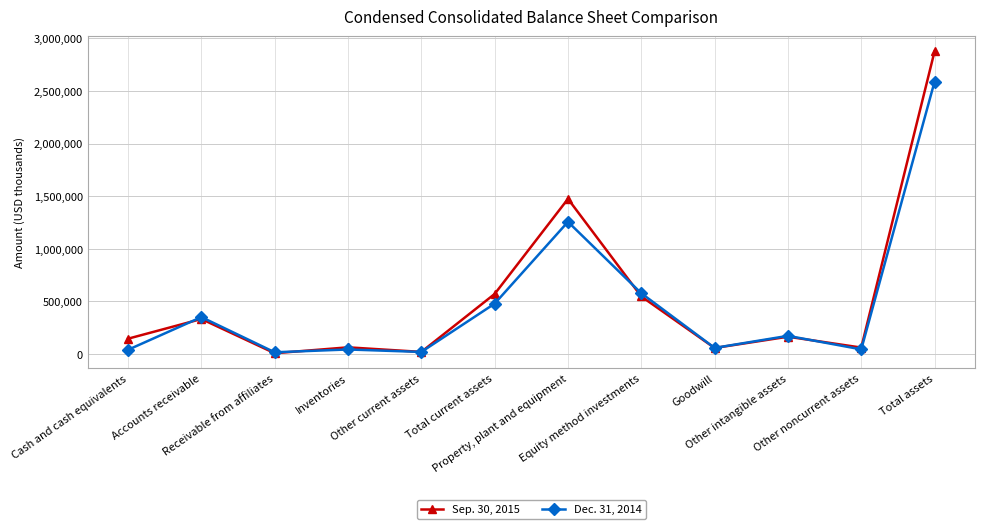

What is the value of the Dec. 31, 2014 point at the 6th from the left?

479280